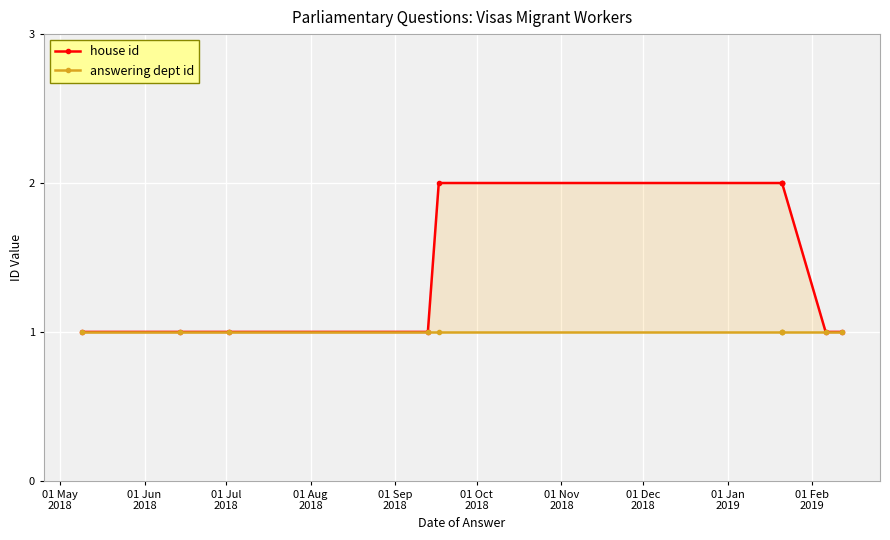

Is it true that house id equals 3 at 01 Dec
2018?

False